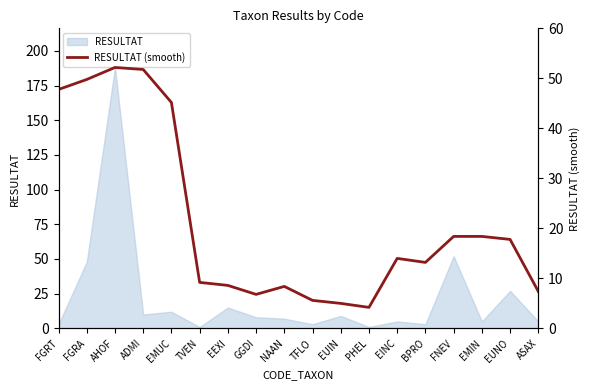

What is the label of the 3rd point from the left?

AHOF